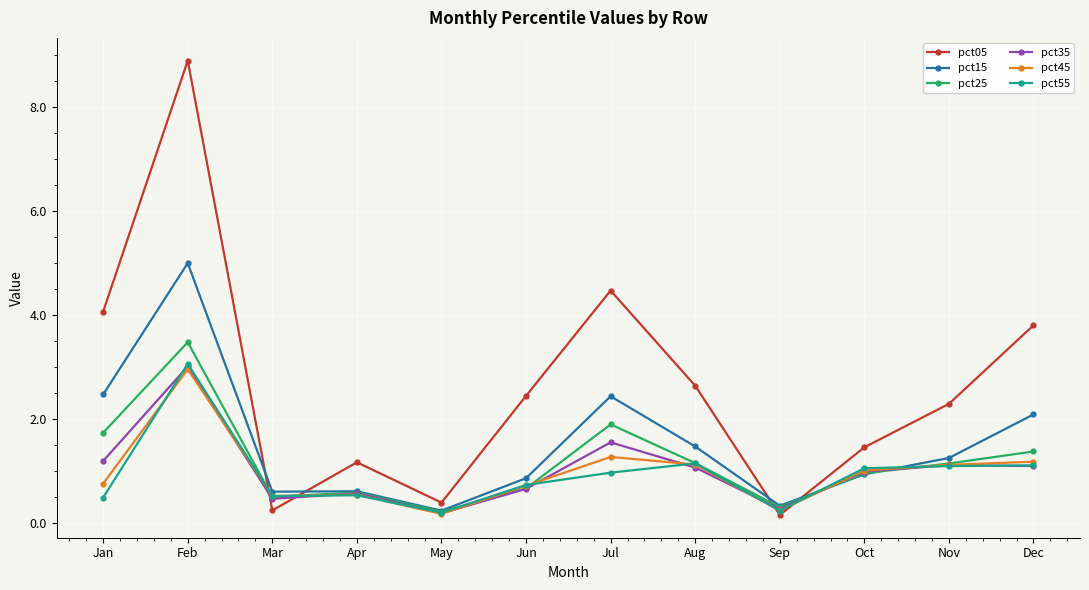

What is the minimum value shown in the chart?

0.1